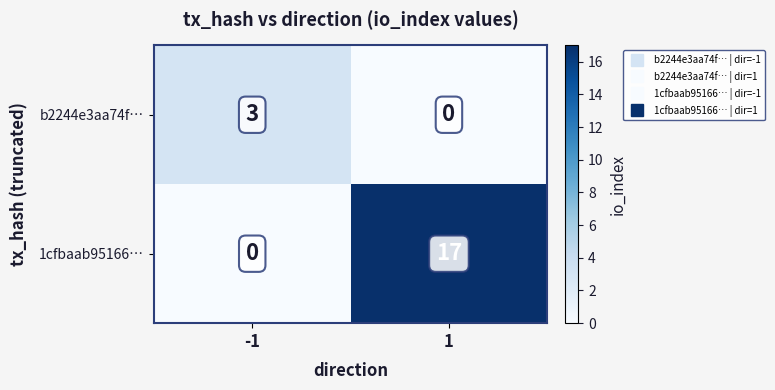

Reading left to right, extract all data points from this chart.

b2244e3aa74f…: 3	0
1cfbaab95166…: 0	17